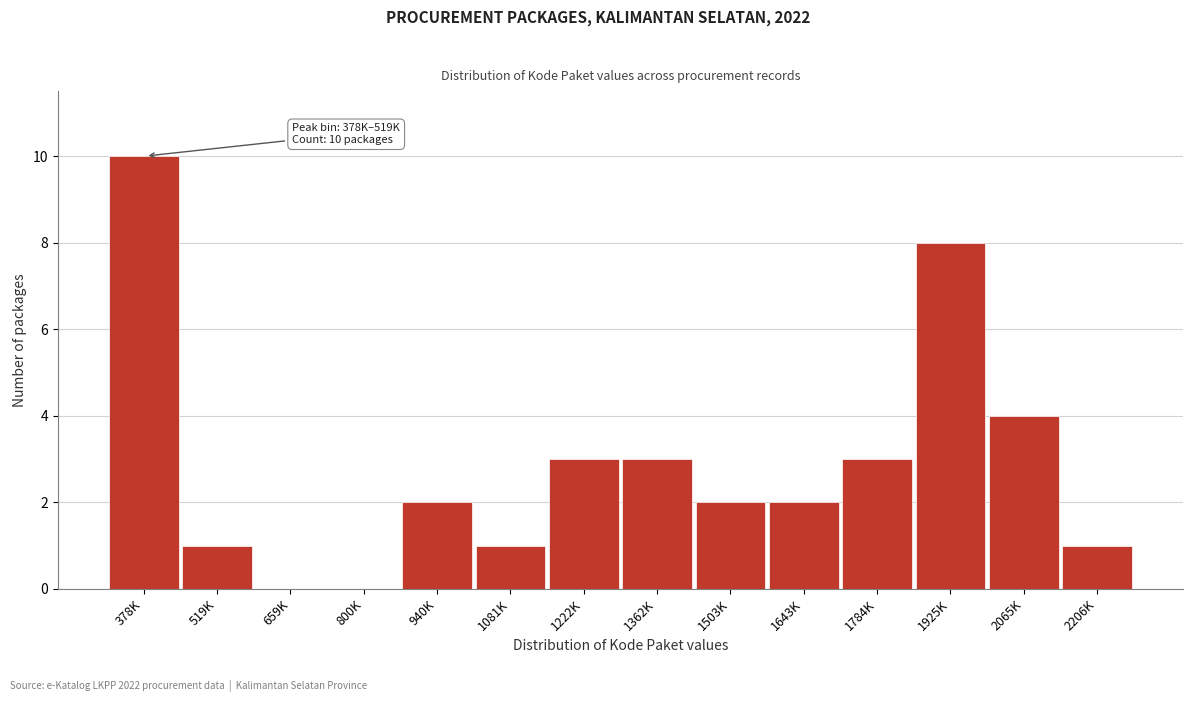

Reading left to right, what are all the values shown in this chart?

378K=10	519K=1	659K=0	800K=0	940K=2	1081K=1	1222K=3	1362K=3	1503K=2	1643K=2	1784K=3	1925K=8	2065K=4	2206K=1